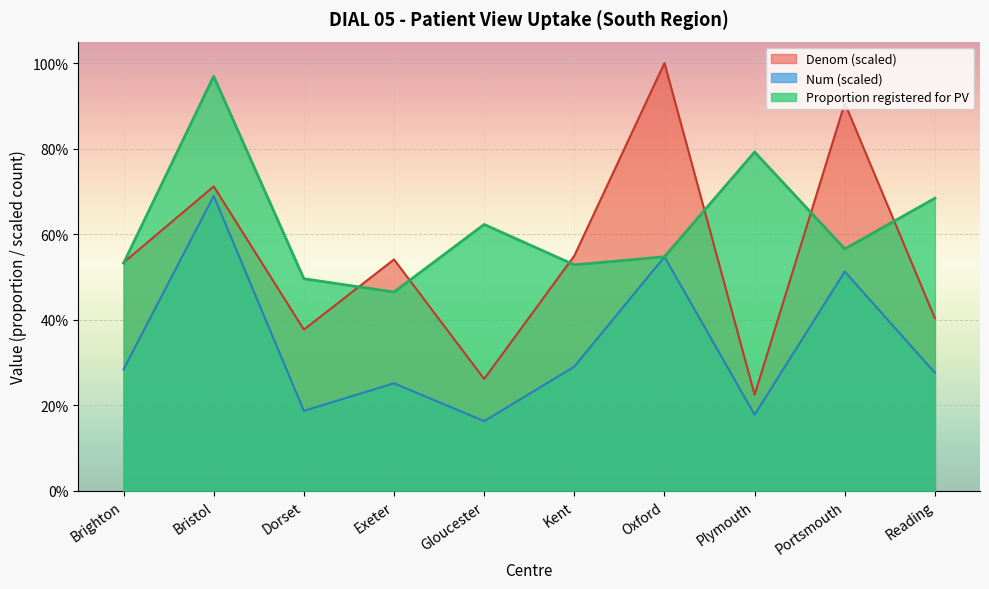

What is the difference between the maximum and minimum values in the Num series?

0.5